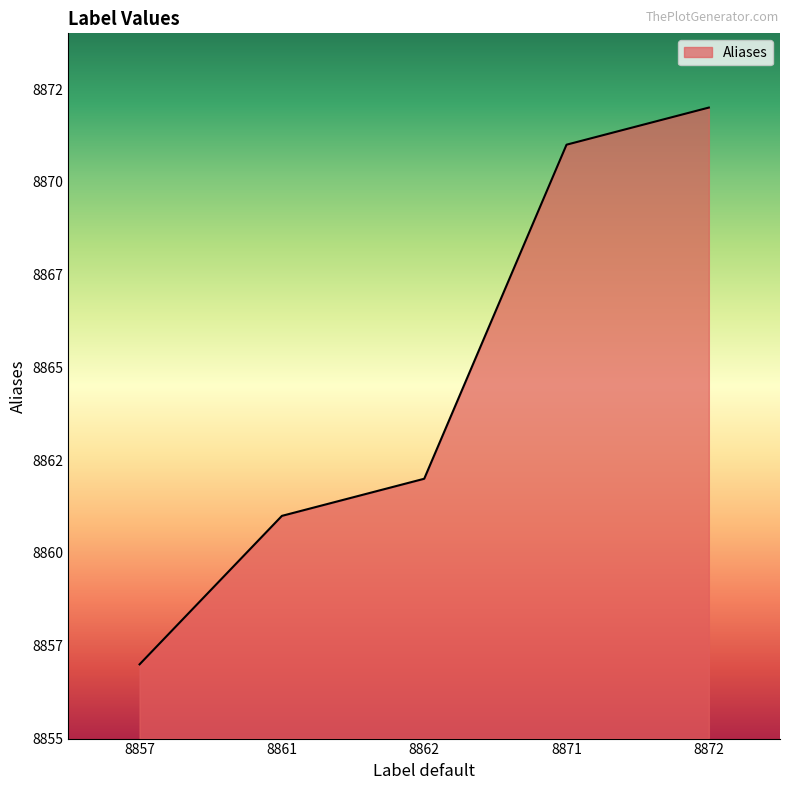

Does the chart display data point markers on the line(s)?

No